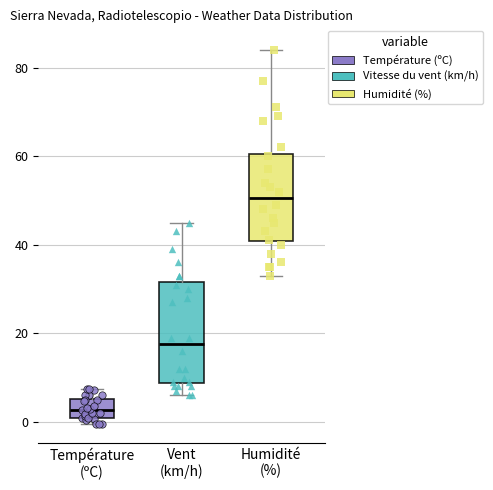

Where does the upper whisker of the box for Humidité (%) end on the y-axis? The values are not printed on the chart, so give them approximately, as read against the axis.

84